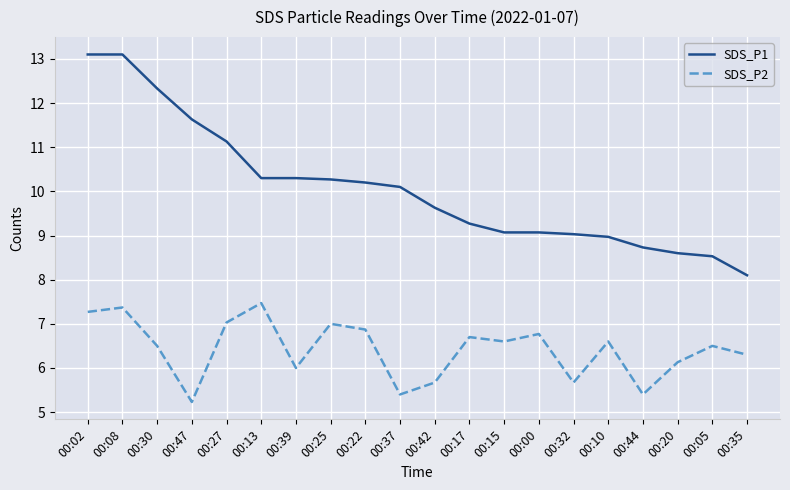

What is the difference between the second highest and second lowest values in the SDS_P1 series?

4.6